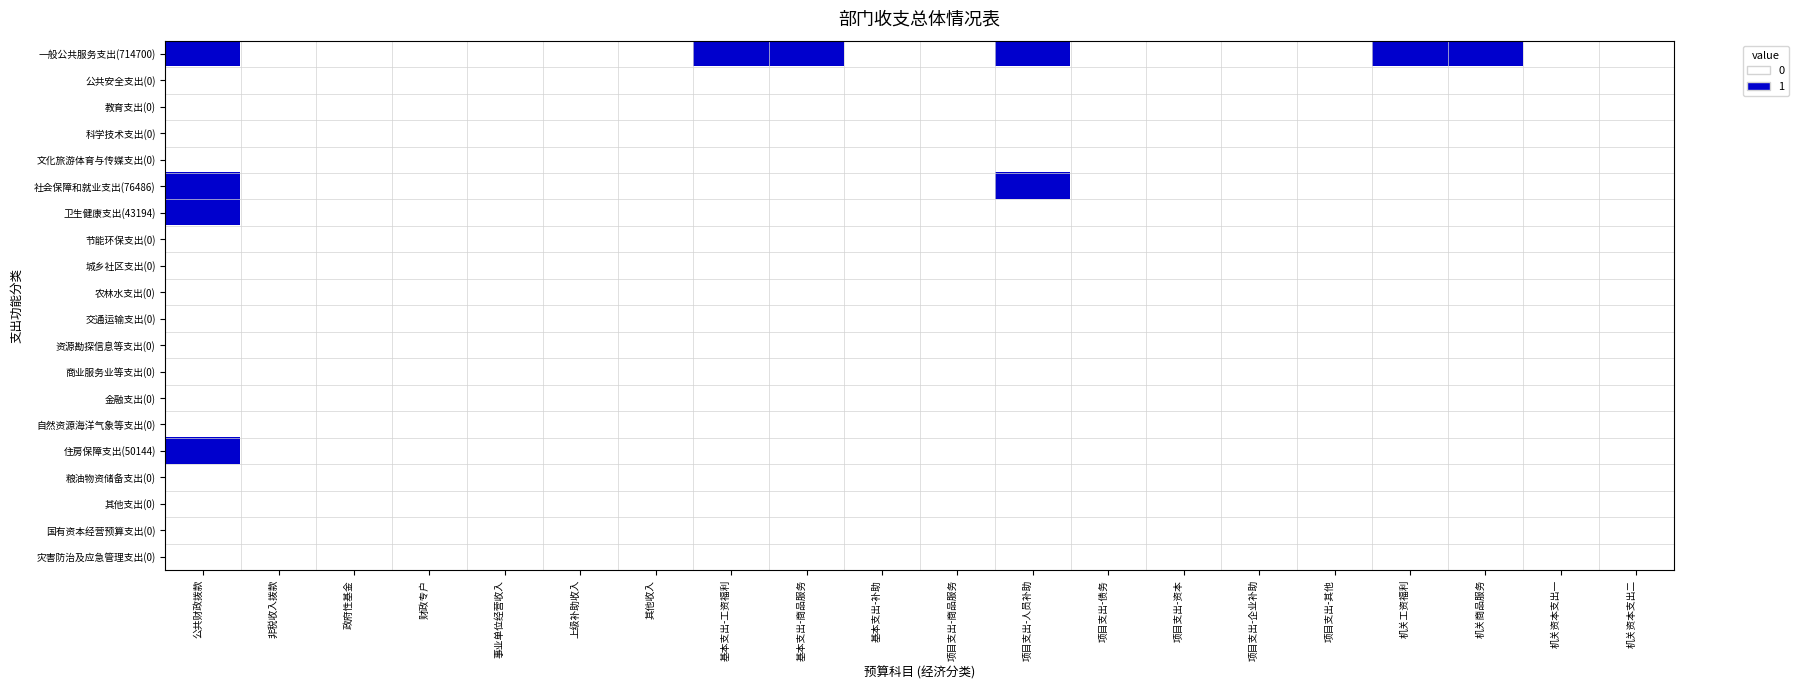

At how many categories does at least one series exceed 0?

6